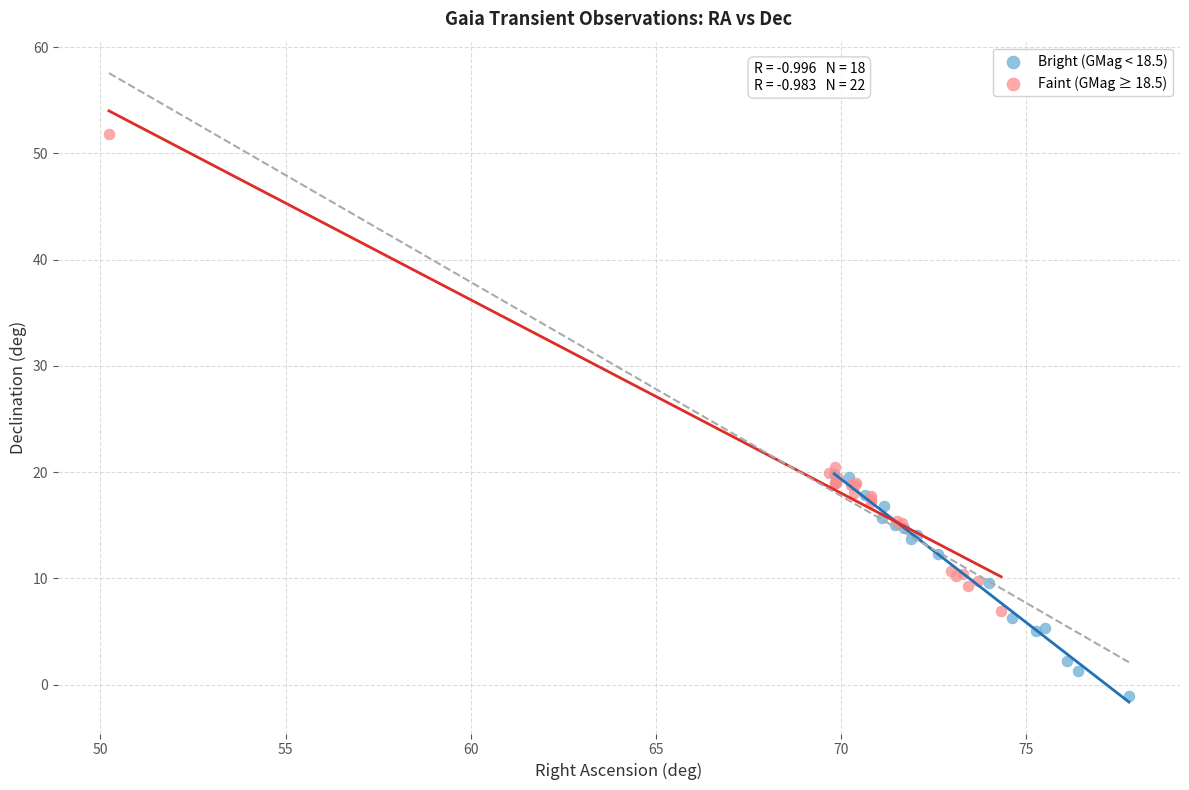

Which series contains the lowest Y value?

Bright (GMag < 18.5)